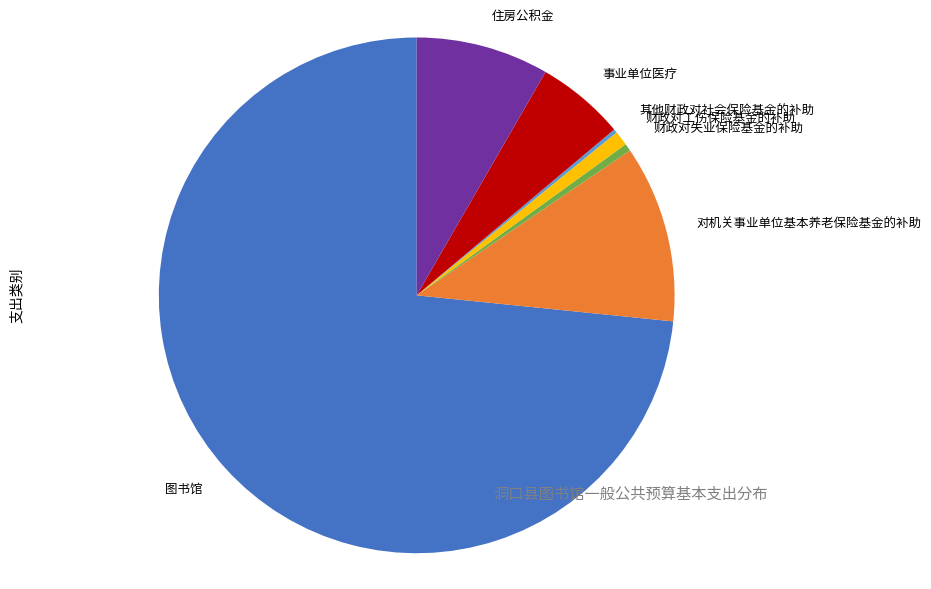

Does any single category account for the majority?

Yes